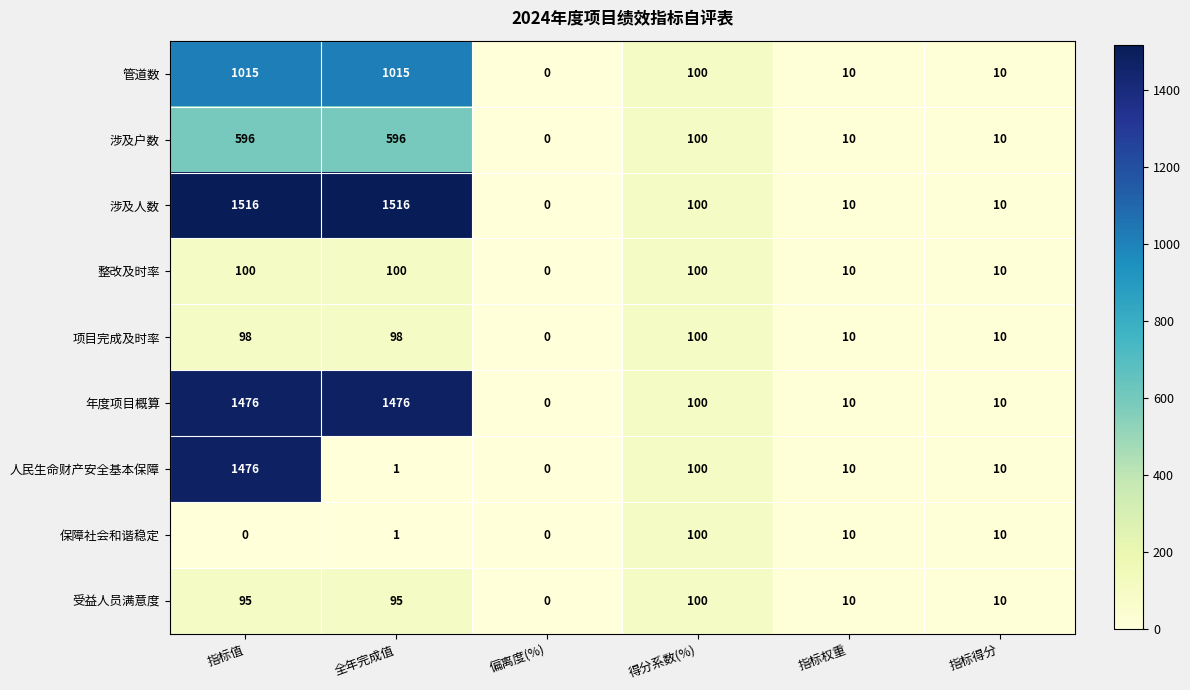

The 管道数 series shows -473 at 偏离度(%). True or false?

False